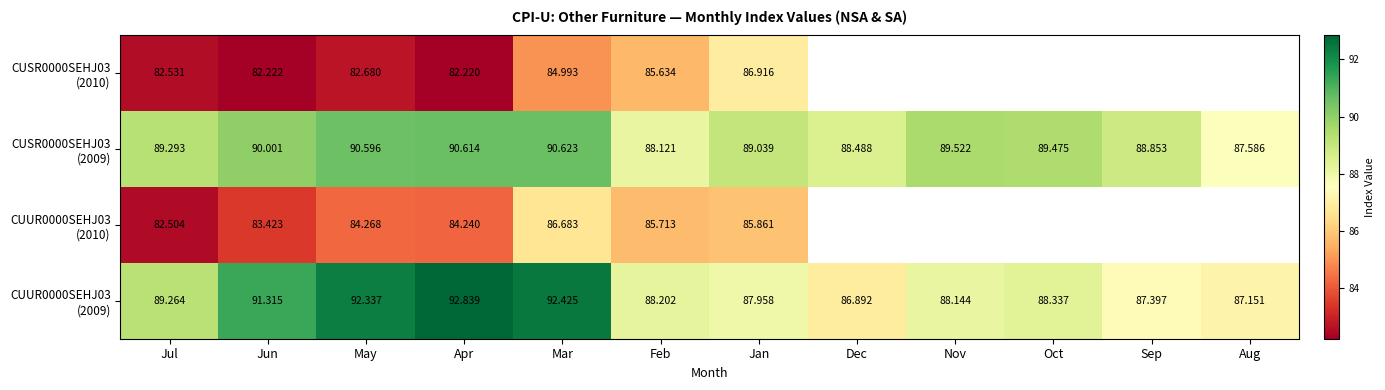

True or false: CUSR0000SEHJ03 (2009) has a value of 48.0 at Nov.

False